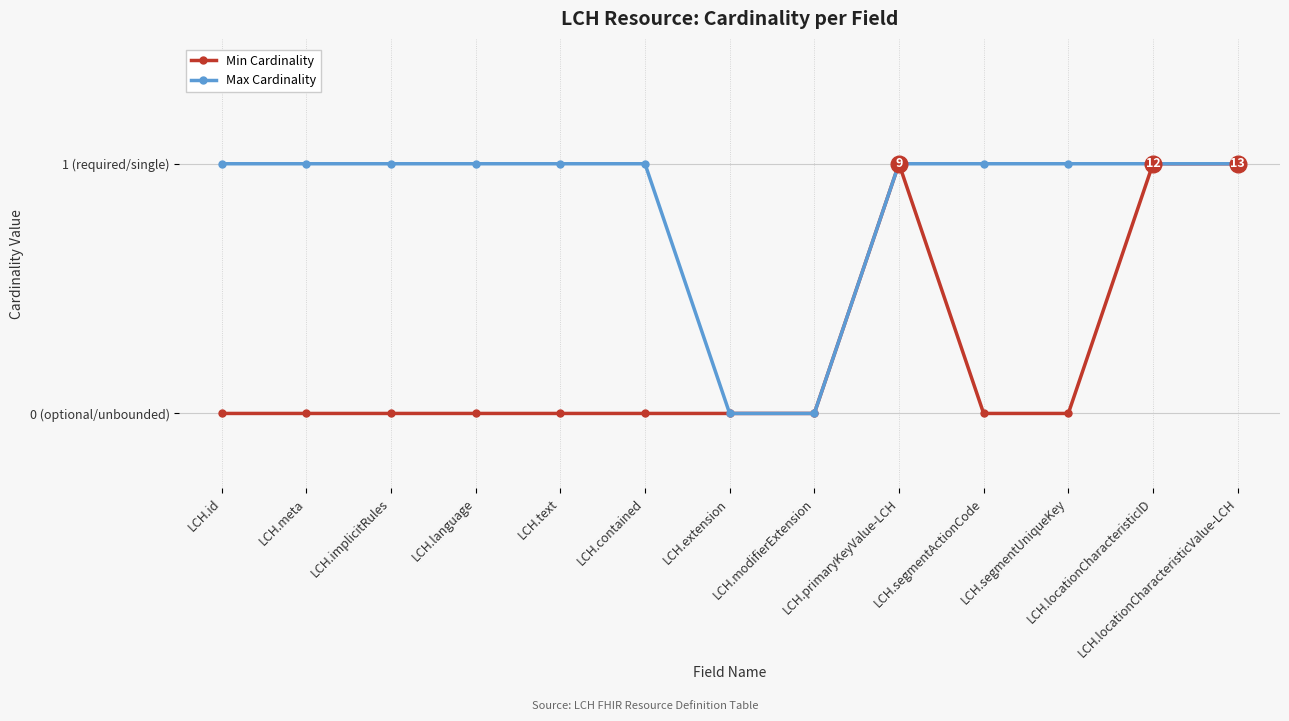

Does the chart have visible grid lines?

Yes